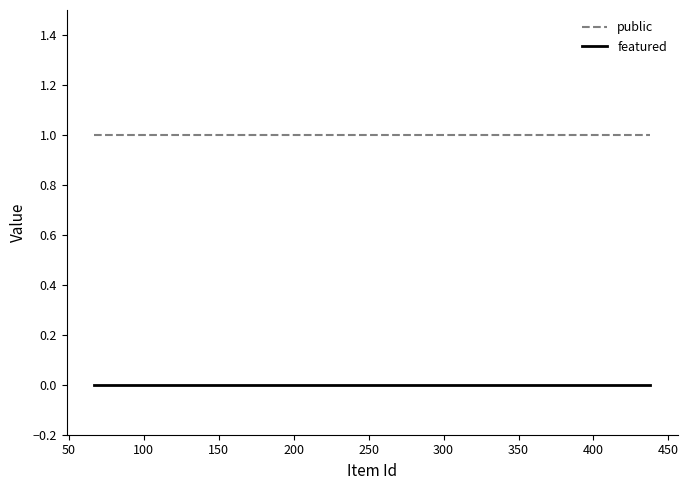

What are all the series names shown in the legend?

public, featured